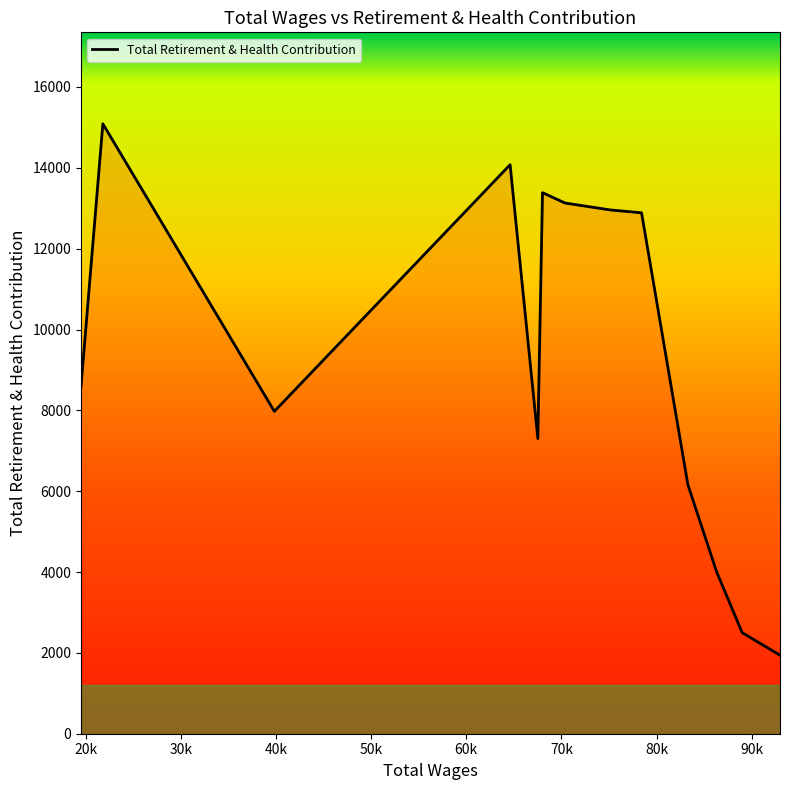

What is the difference between the maximum and minimum values?

13146